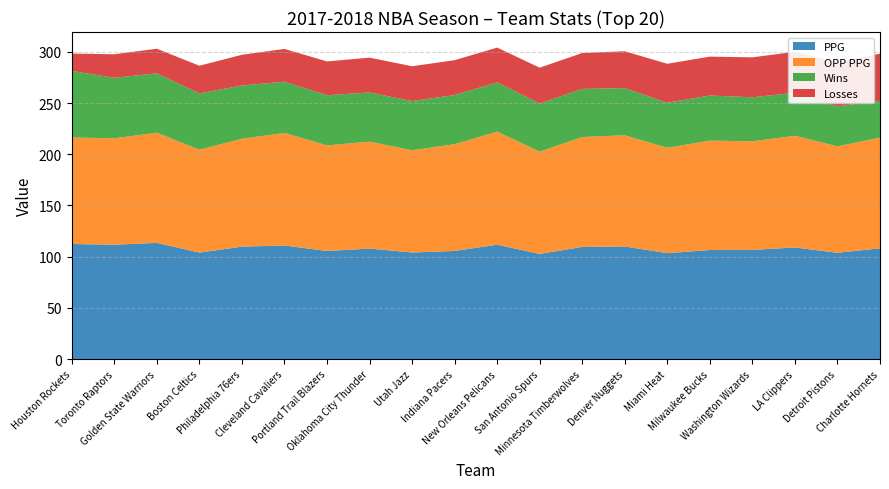

Reading left to right, what are all the values shown in this chart?

PPG: Houston Rockets=112.4	Toronto Raptors=111.7	Golden State Warriors=113.5	Boston Celtics=104.0	Philadelphia 76ers=109.8	Cleveland Cavaliers=110.9	Portland Trail Blazers=105.6	Oklahoma City Thunder=107.9	Utah Jazz=104.1	Indiana Pacers=105.6	New Orleans Pelicans=111.7	San Antonio Spurs=102.7	Minnesota Timberwolves=109.5	Denver Nuggets=110.0	Miami Heat=103.4	Milwaukee Bucks=106.5	Washington Wizards=106.6	LA Clippers=109.0	Detroit Pistons=103.8	Charlotte Hornets=108.2
OPP PPG: Houston Rockets=103.9	Toronto Raptors=103.9	Golden State Warriors=107.5	Boston Celtics=100.4	Philadelphia 76ers=105.3	Cleveland Cavaliers=109.9	Portland Trail Blazers=103.0	Oklahoma City Thunder=104.4	Utah Jazz=99.8	Indiana Pacers=104.2	New Orleans Pelicans=110.4	San Antonio Spurs=99.8	Minnesota Timberwolves=107.3	Denver Nuggets=108.5	Miami Heat=102.9	Milwaukee Bucks=106.8	Washington Wizards=106.0	LA Clippers=109.0	Detroit Pistons=103.9	Charlotte Hornets=108.0
Wins: Houston Rockets=65.0	Toronto Raptors=59.0	Golden State Warriors=58.0	Boston Celtics=55.0	Philadelphia 76ers=52.0	Cleveland Cavaliers=50.0	Portland Trail Blazers=49.0	Oklahoma City Thunder=48.0	Utah Jazz=48.0	Indiana Pacers=48.0	New Orleans Pelicans=48.0	San Antonio Spurs=47.0	Minnesota Timberwolves=47.0	Denver Nuggets=46.0	Miami Heat=44.0	Milwaukee Bucks=44.0	Washington Wizards=43.0	LA Clippers=42.0	Detroit Pistons=39.0	Charlotte Hornets=36.0
Losses: Houston Rockets=17.0	Toronto Raptors=23.0	Golden State Warriors=24.0	Boston Celtics=27.0	Philadelphia 76ers=30.0	Cleveland Cavaliers=32.0	Portland Trail Blazers=33.0	Oklahoma City Thunder=34.0	Utah Jazz=34.0	Indiana Pacers=34.0	New Orleans Pelicans=34.0	San Antonio Spurs=35.0	Minnesota Timberwolves=35.0	Denver Nuggets=36.0	Miami Heat=38.0	Milwaukee Bucks=38.0	Washington Wizards=39.0	LA Clippers=40.0	Detroit Pistons=43.0	Charlotte Hornets=46.0